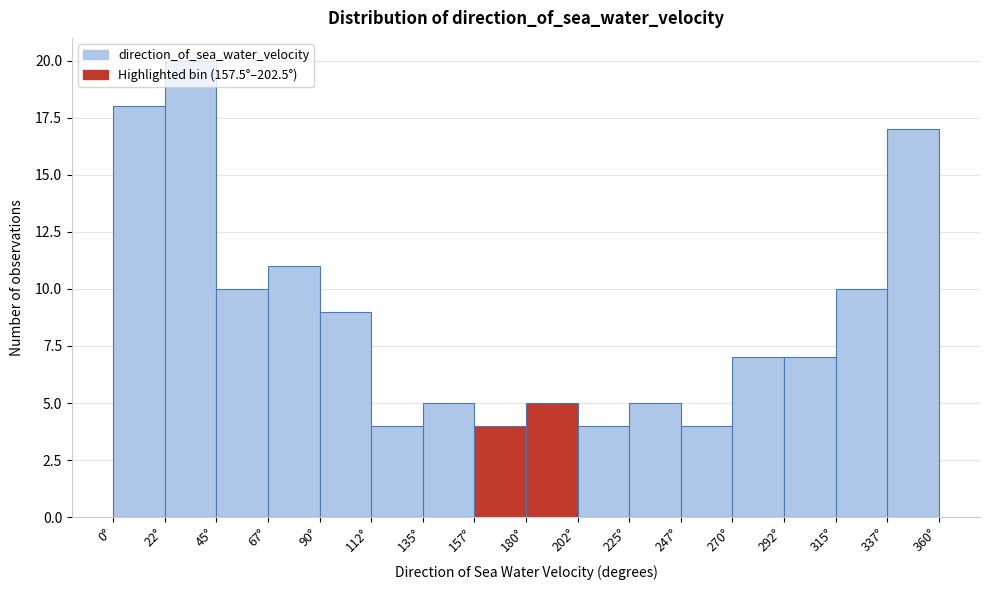

Reading left to right, transcribe this chart: for each bar, give the range it covers on the x-axis and its height. Neither the bar edges nor the heights are printed on the chart, so give them approximately, as read against the axes.

0.0 to 22.5: 18
22.5 to 45.0: 20
45.0 to 67.5: 10
67.5 to 90.0: 11
90.0 to 112.5: 9
112.5 to 135.0: 4
135.0 to 157.5: 5
157.5 to 180.0: 4
180.0 to 202.5: 5
202.5 to 225.0: 4
225.0 to 247.5: 5
247.5 to 270.0: 4
270.0 to 292.5: 7
292.5 to 315.0: 7
315.0 to 337.5: 10
337.5 to 360.0: 17